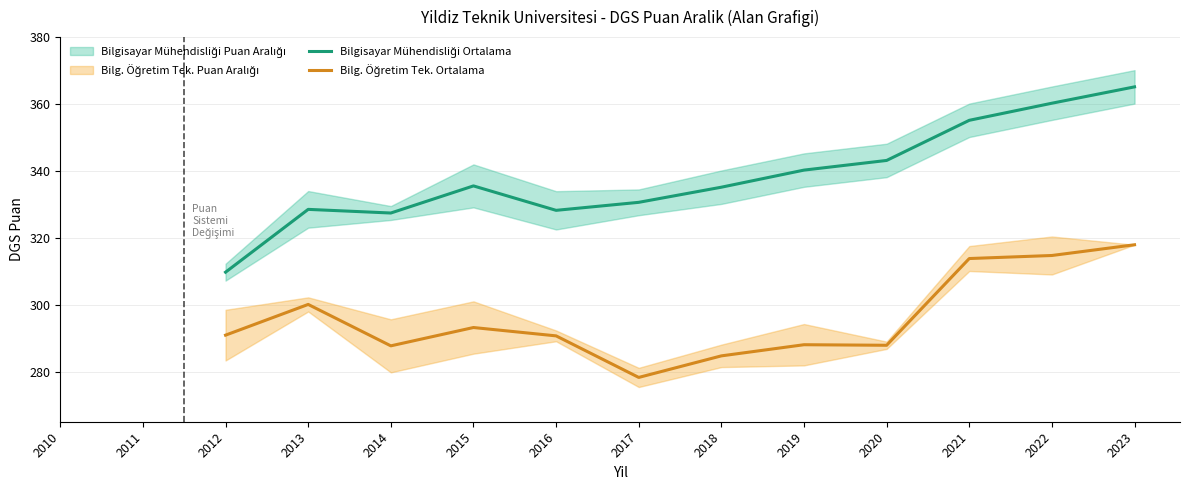

In Bilg. Öğretim Tek. Ortalama, how many points are higher than both neighbors (excluding endpoints)?

3